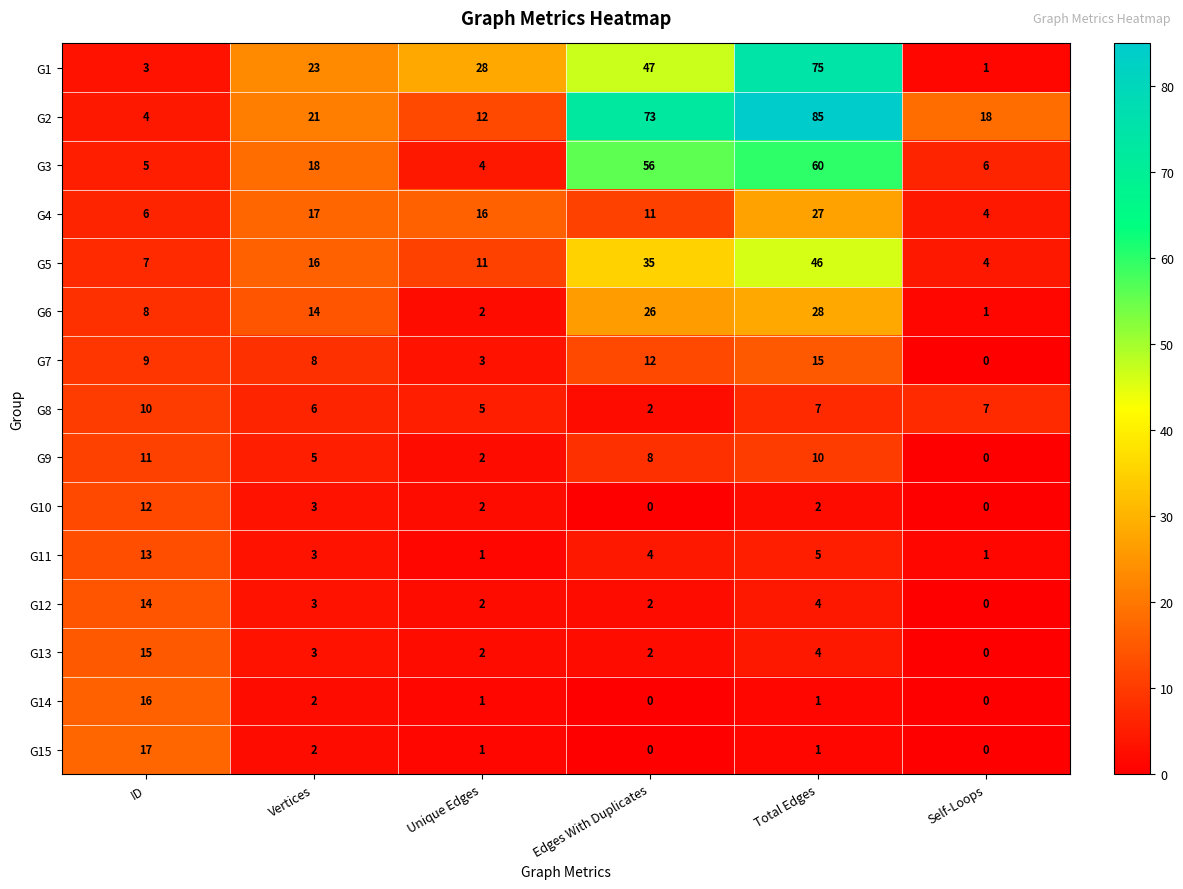

List the labels in order of G2 value, largest first.

Total Edges, Edges With Duplicates, Vertices, Self-Loops, Unique Edges, ID